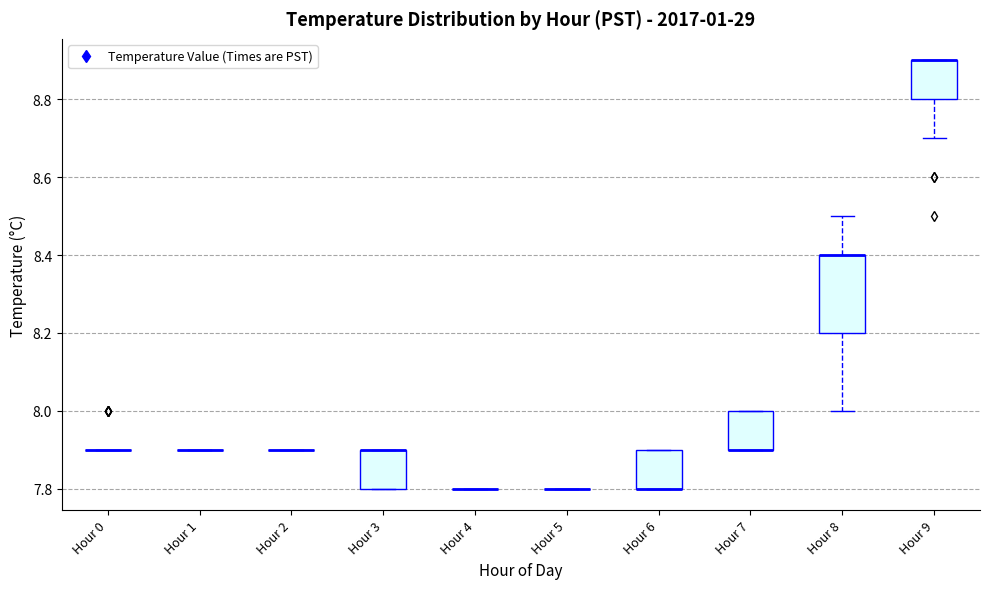

Reading left to right, read every box against the y-axis: the position of its median line, the range the box covers, and the ends of its whiskers. The values are not printed on the chart, so give them approximately, as read against the axis.

Hour 0: box collapsed to a line at 7.9, whiskers 7.9 to 7.9
Hour 1: box collapsed to a line at 7.9, whiskers 7.9 to 7.9
Hour 2: box collapsed to a line at 7.9, whiskers 7.9 to 7.9
Hour 3: median 7.9 (drawn on the box's upper edge), box 7.8 to 7.9, whiskers 7.8 to 7.9
Hour 4: box collapsed to a line at 7.8, whiskers 7.8 to 7.8
Hour 5: box collapsed to a line at 7.8, whiskers 7.8 to 7.8
Hour 6: median 7.8 (drawn on the box's lower edge), box 7.8 to 7.9, whiskers 7.8 to 7.9
Hour 7: median 7.9 (drawn on the box's lower edge), box 7.9 to 8.0, whiskers 7.9 to 8.0
Hour 8: median 8.4 (drawn on the box's upper edge), box 8.2 to 8.4, whiskers 8.0 to 8.5
Hour 9: median 8.9 (drawn on the box's upper edge), box 8.8 to 8.9, whiskers 8.7 to 8.9